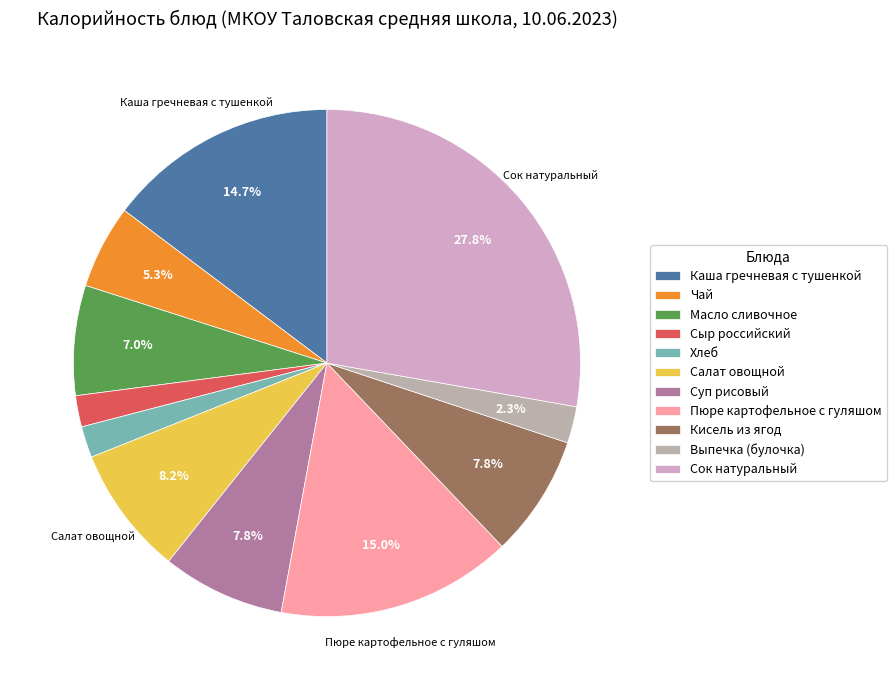

Rank the categories by value from lowest to highest.

Сыр российский, Хлеб, Выпечка (булочка), Чай, Масло сливочное, Кисель из ягод, Суп рисовый, Салат овощной, Каша гречневая с тушенкой, Пюре картофельное с гуляшом, Сок натуральный